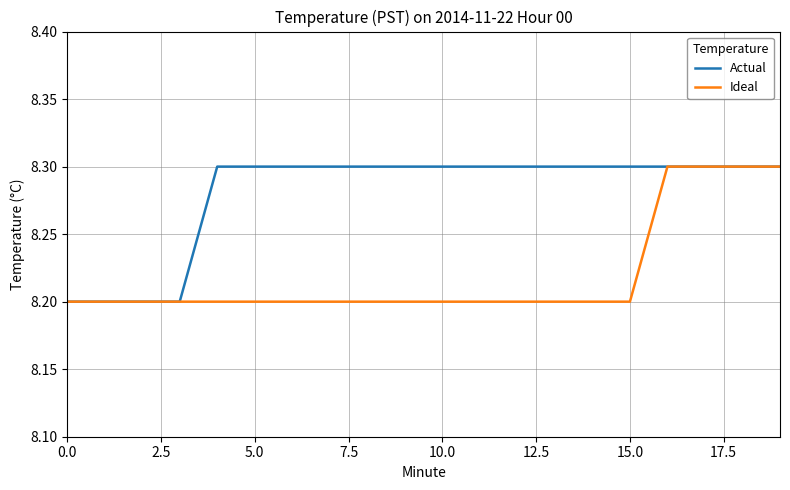

Rank the series by their average value, from lowest to highest.

Ideal, Actual